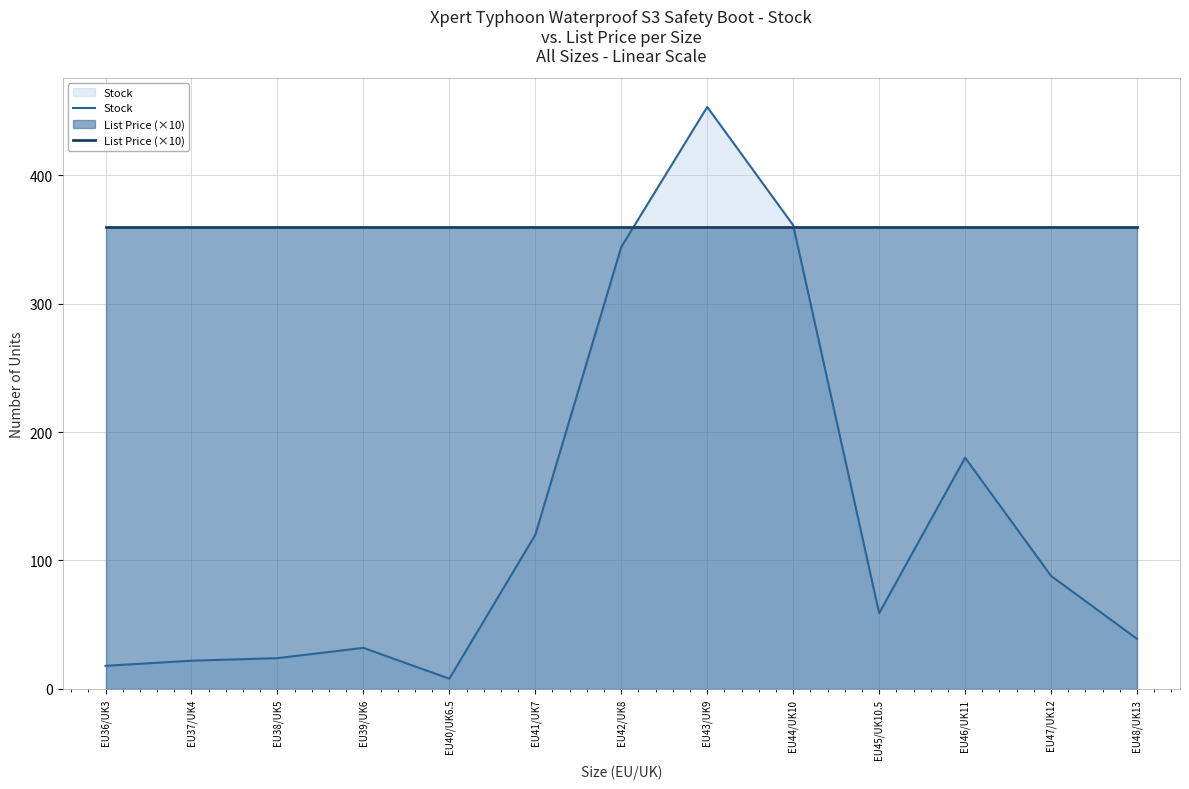

What is the label of the 9th point from the left?

EU44/UK10